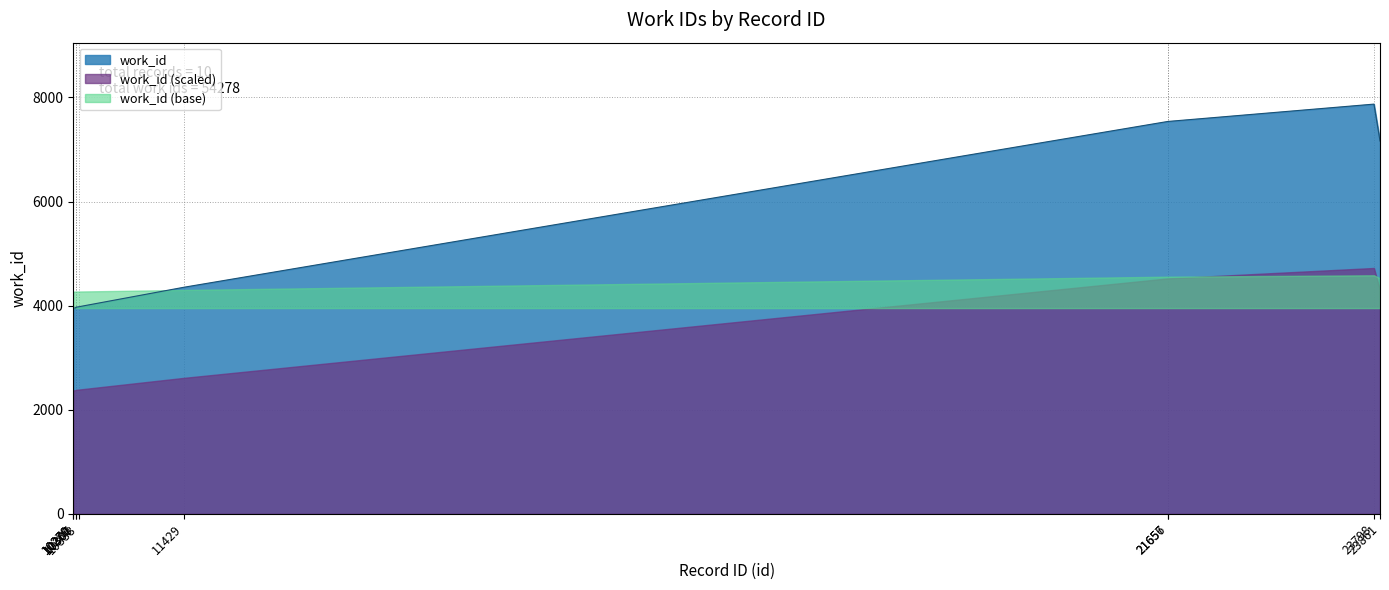

True or false: there are more than 0 points higher than both neighbors.

True